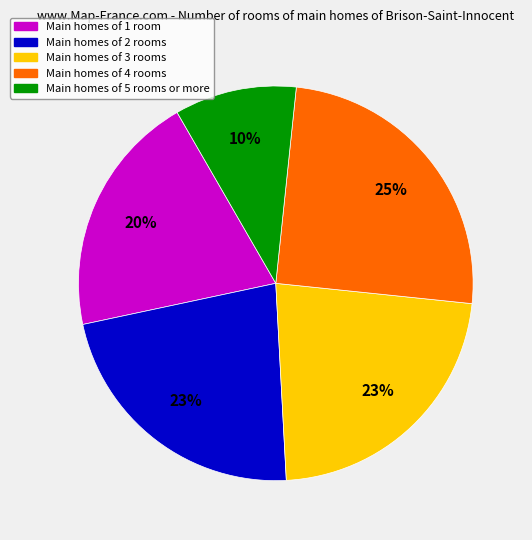

Is there a majority slice in this chart?

No